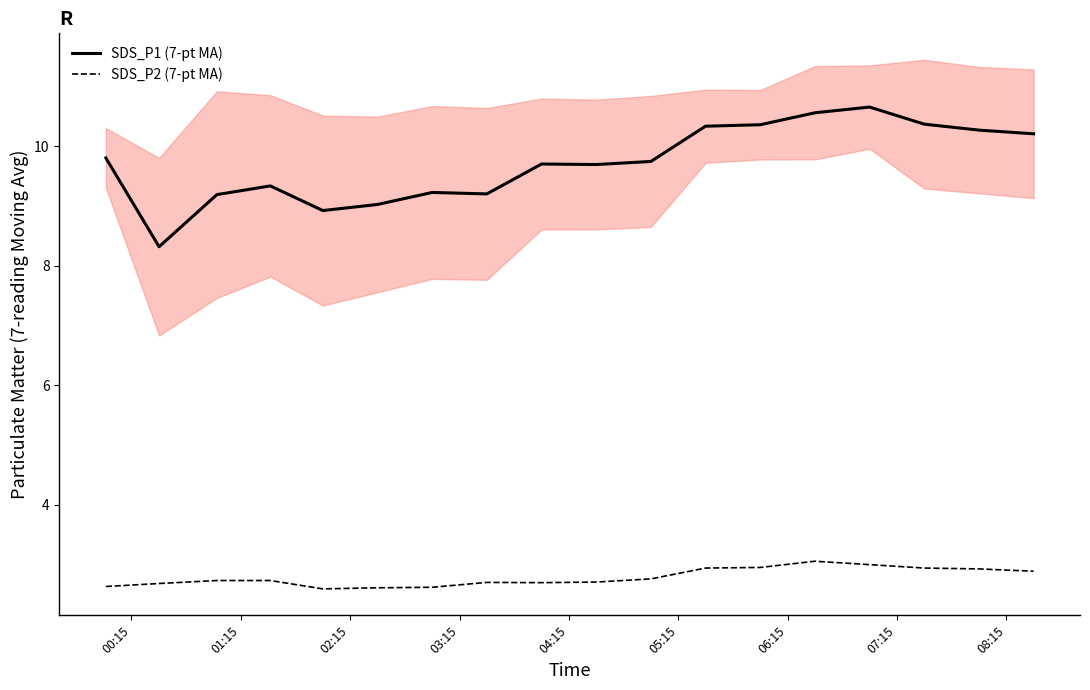

What is the highest value of the SDS_P2 (7-pt MA) series?

3.1